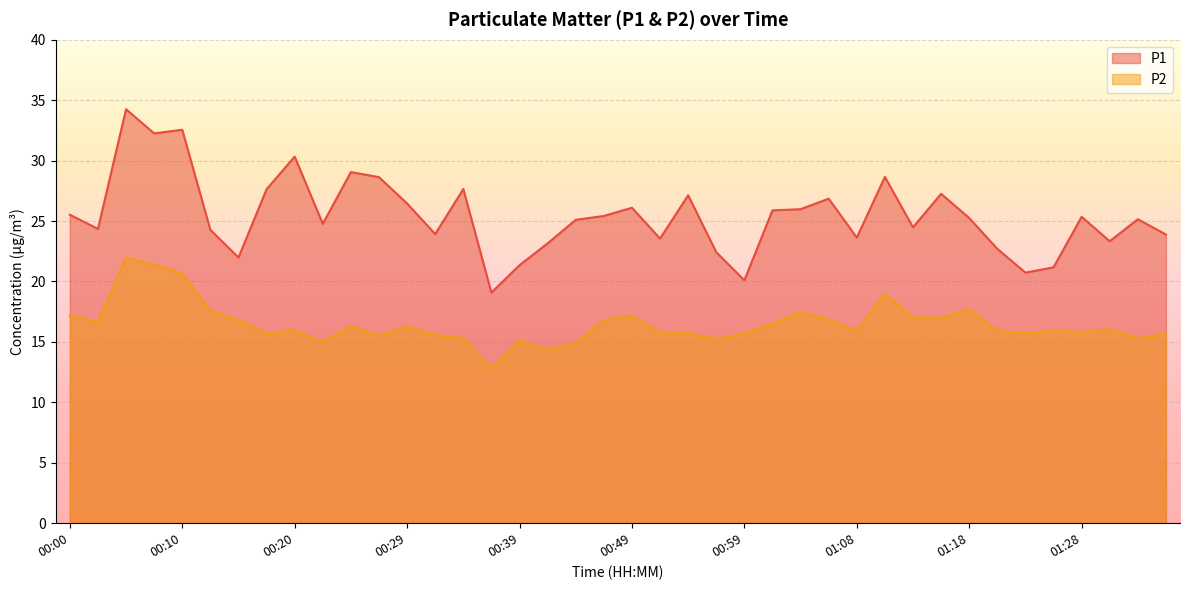

True or false: P2 and P1 cross at least once.

False